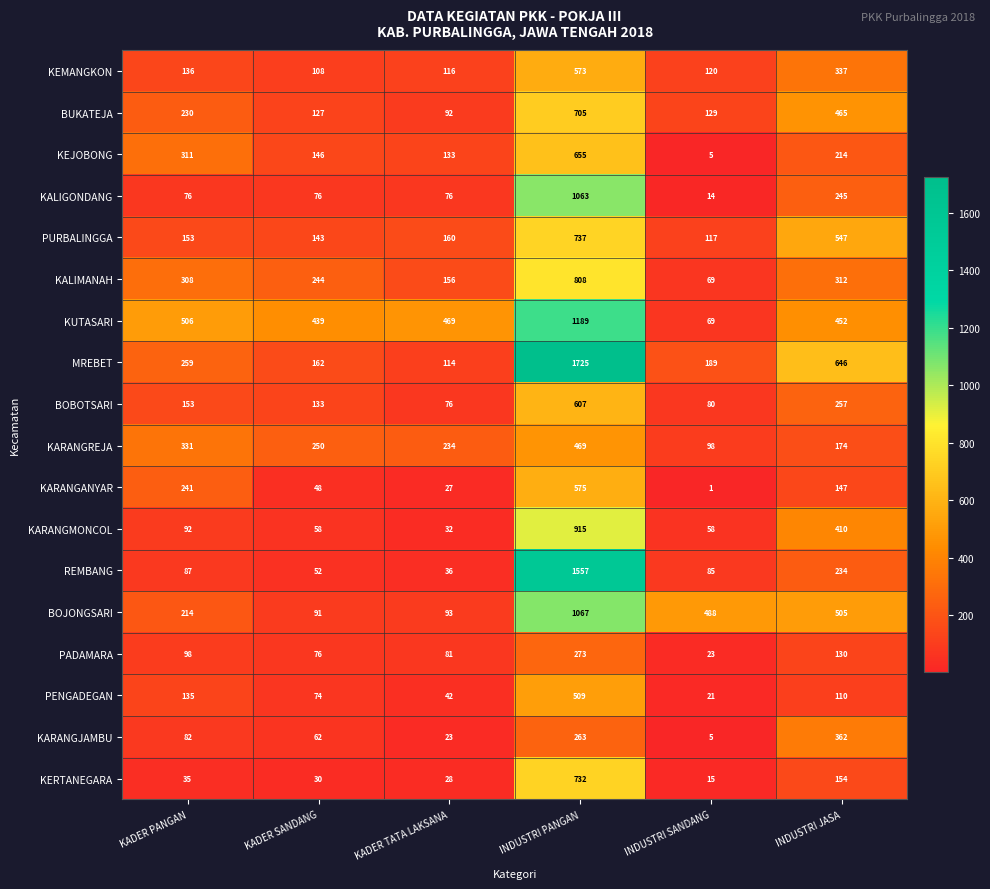

What is the smallest value displayed?

1